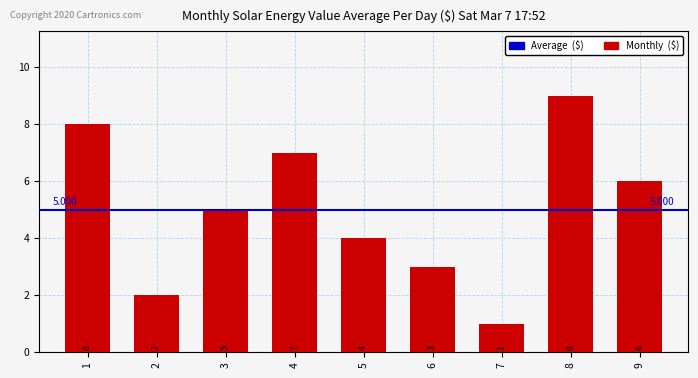

Which has a higher value, 3 or 4?

4